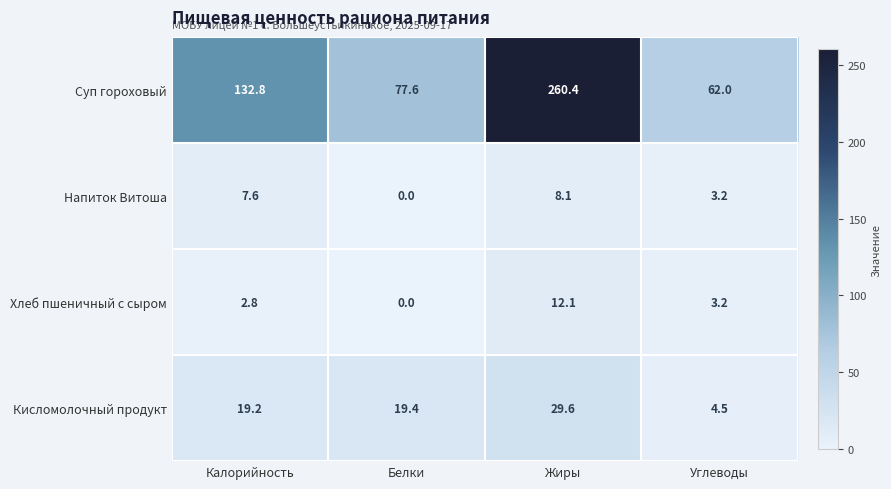

Which series has the largest range (max minus min)?

Суп гороховый